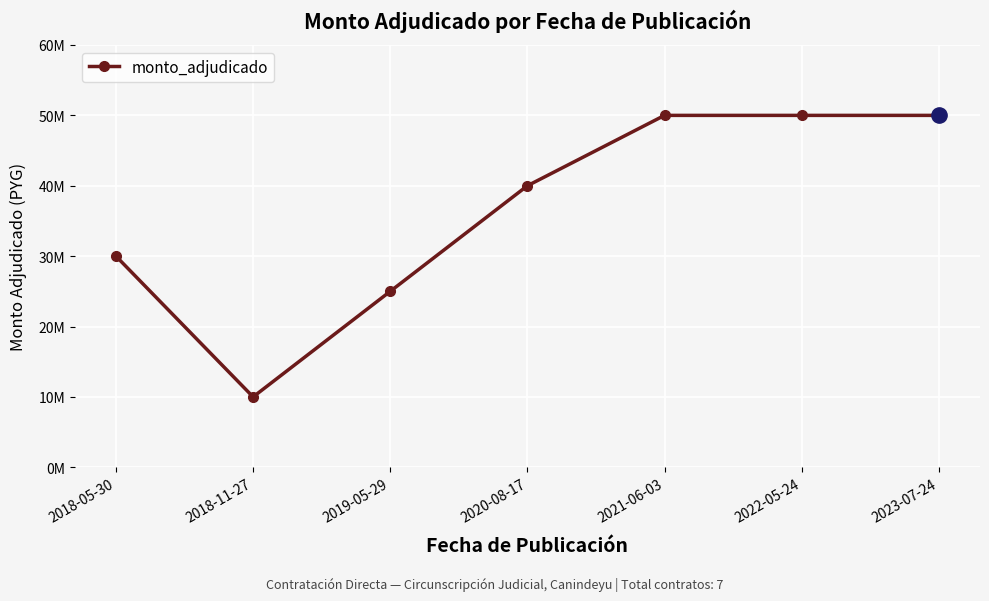

Does the chart have visible grid lines?

Yes